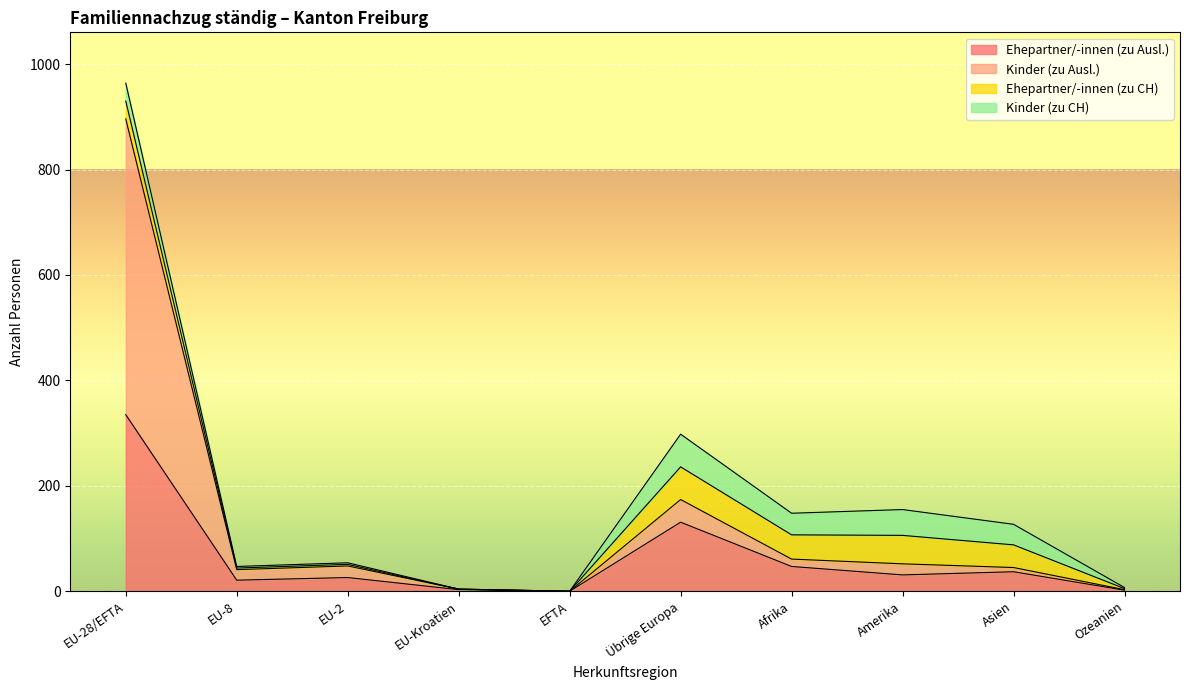

What is the spread (max minus min) of values at EU-8?

20